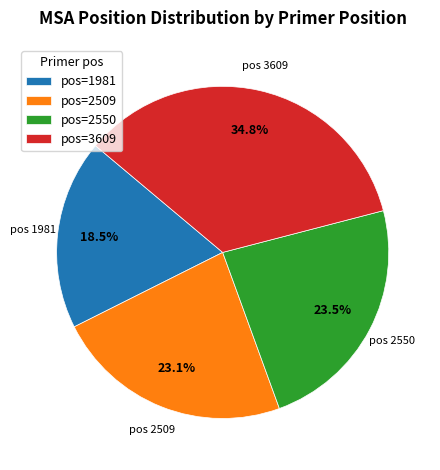

What is the ratio of the value at pos=2550 to the value at pos=2509?

1.0